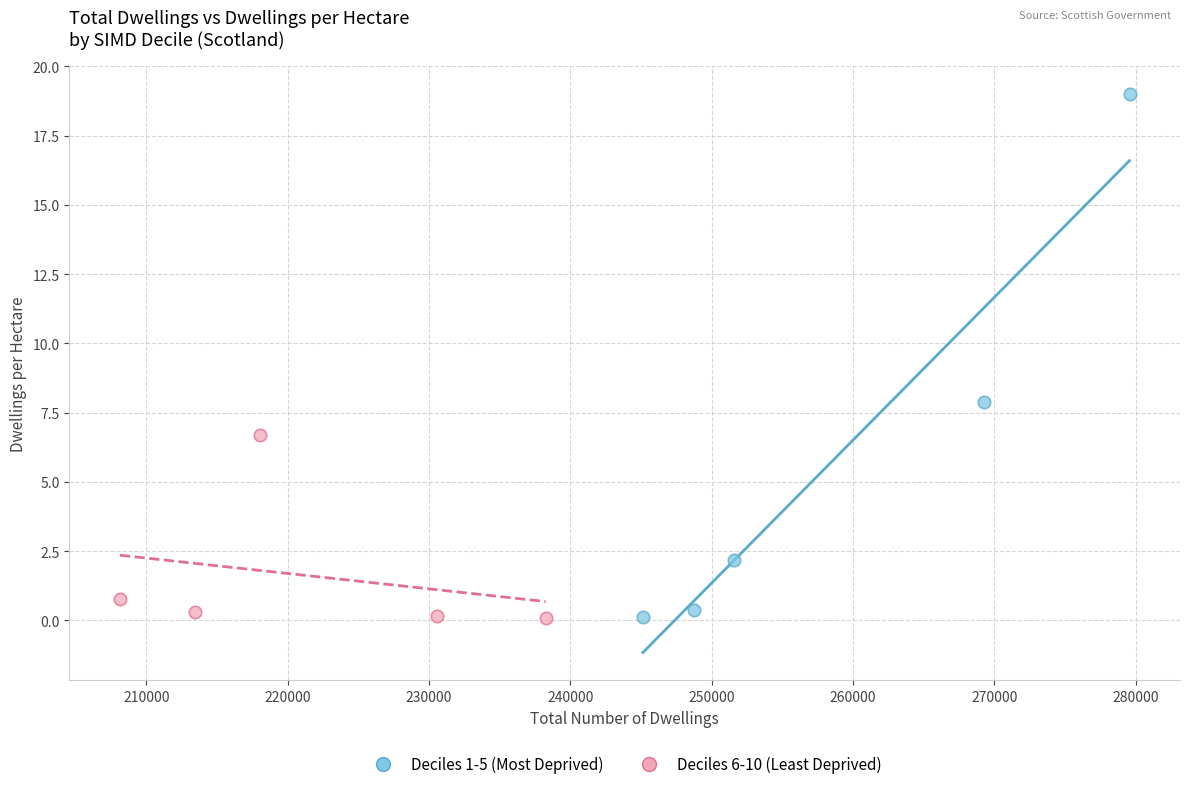

Which series contains the highest Y value?

Deciles 1-5 (Most Deprived)